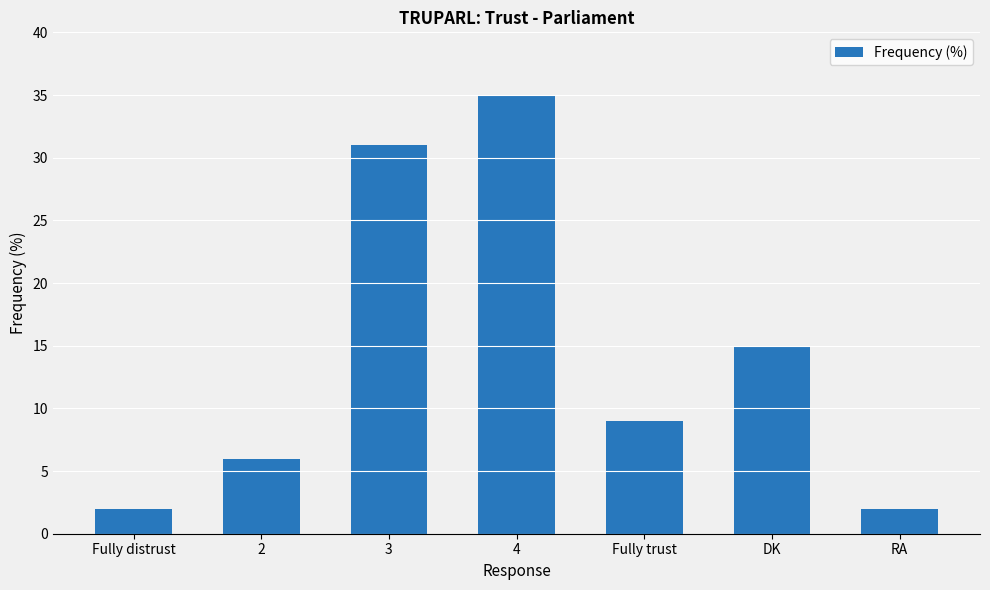

What is the approximate value at DK?

15